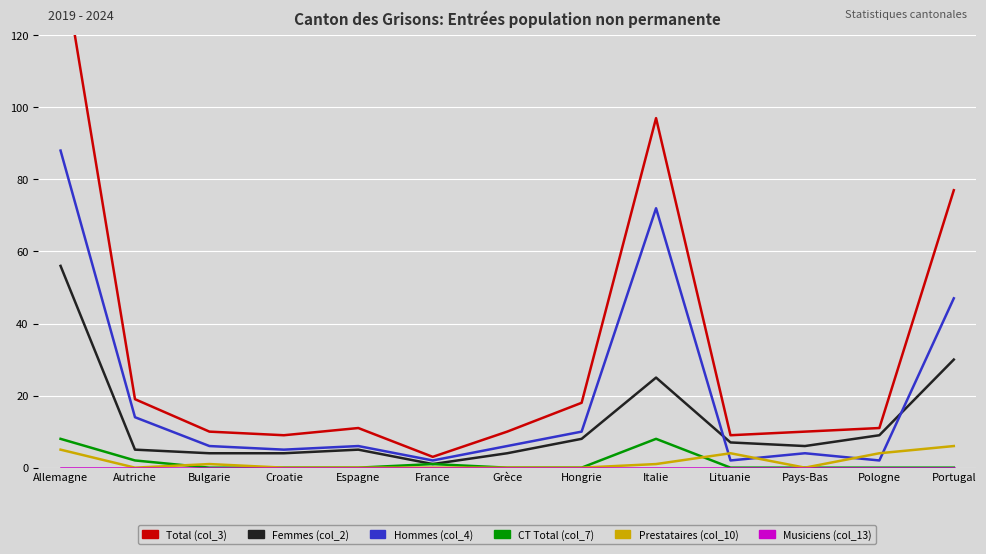

At which category is the sum across all series the highest?

Allemagne